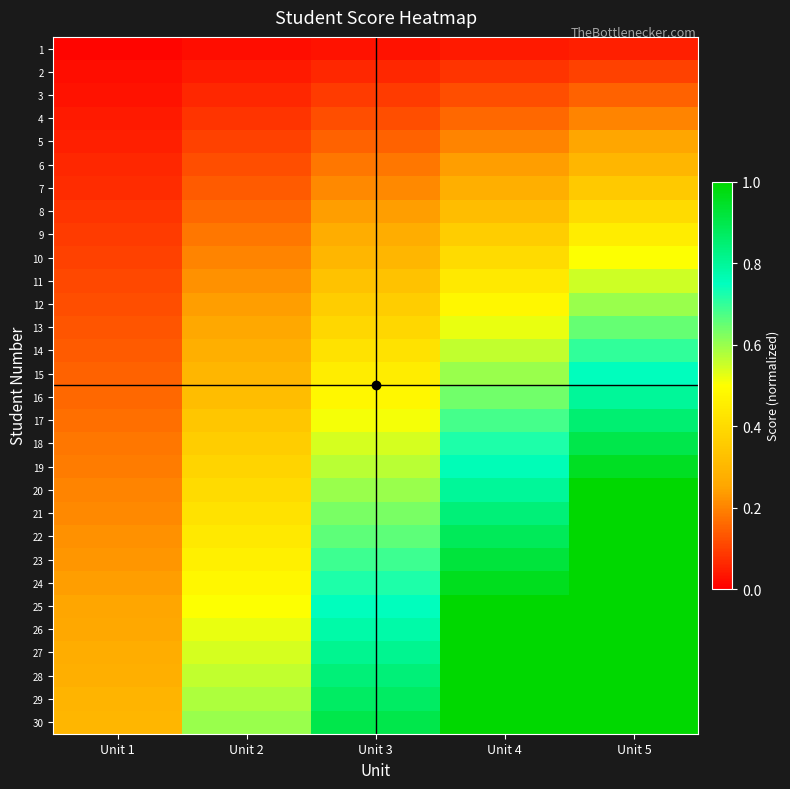

List the series in order of their peak value, highest first.

20, 21, 22, 23, 24, 25, 26, 27, 28, 29, 30, 19, 18, 17, 16, 15, 14, 13, 12, 11, 10, 9, 8, 7, 6, 5, 4, 3, 2, 1